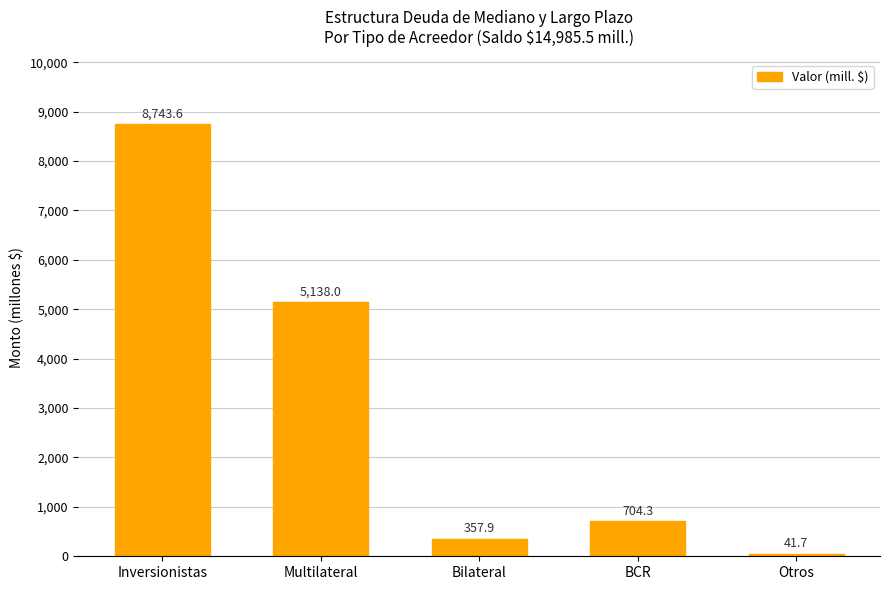

Is it true that the value at Inversionistas is 8743.6?

True